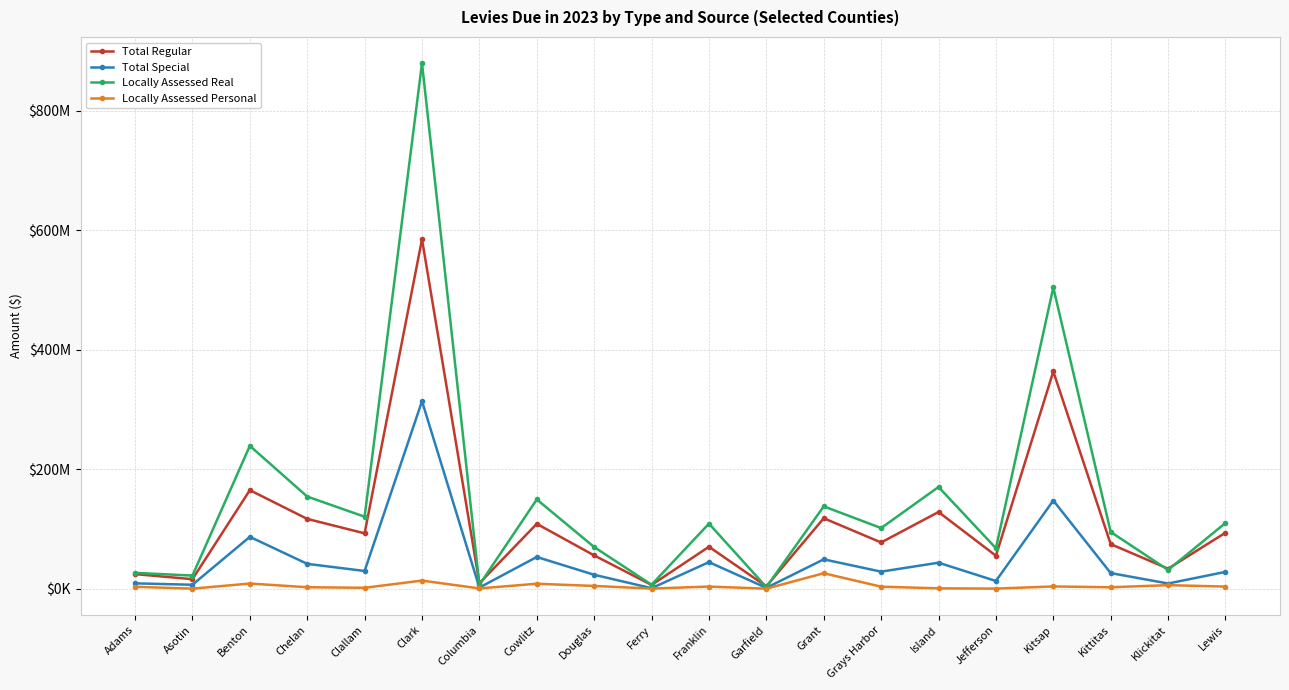

How many interior local valleys does the Total Special series have?

8